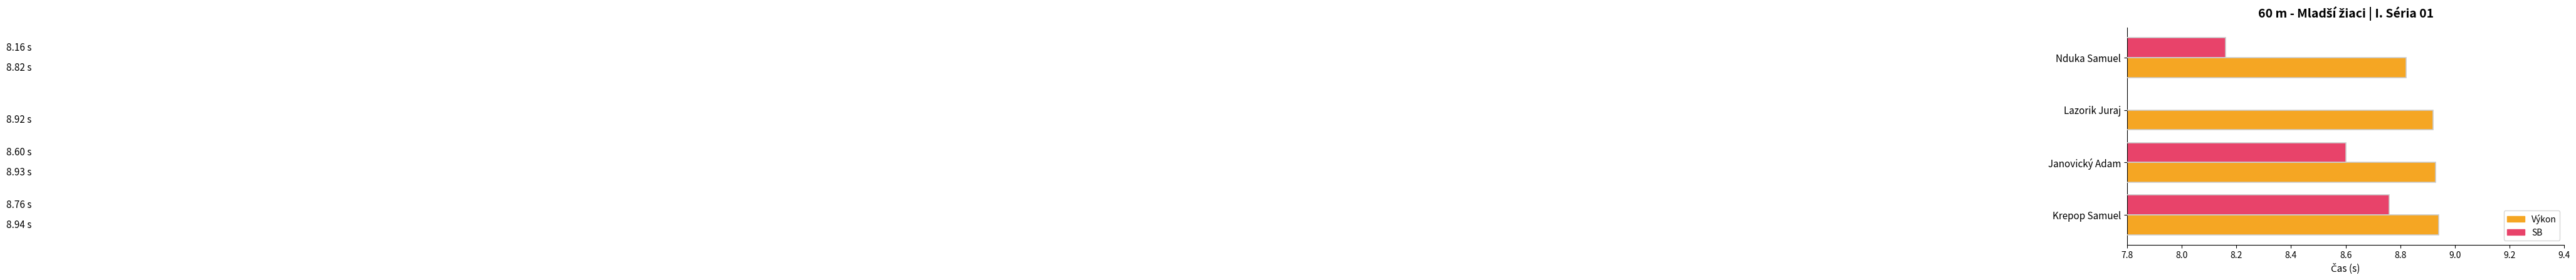

Count the Výkon values in the range 8 to 9.

4